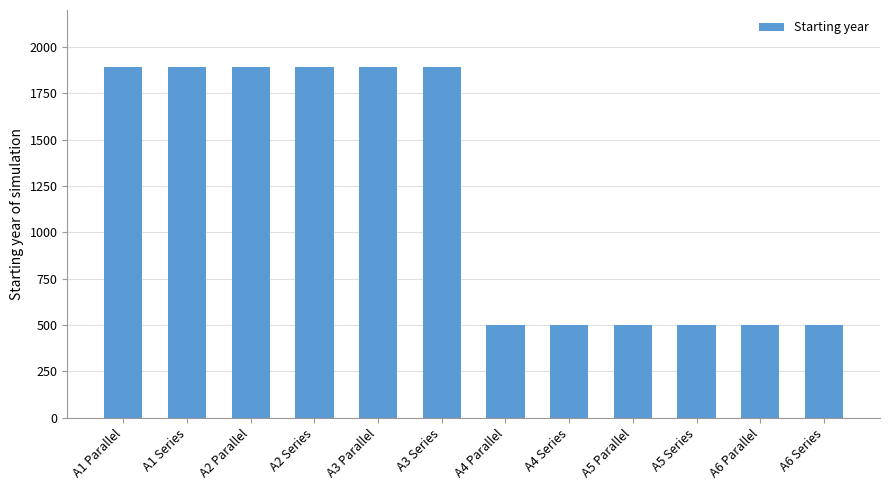

Between A5 Parallel and A1 Series, which is larger?

A1 Series